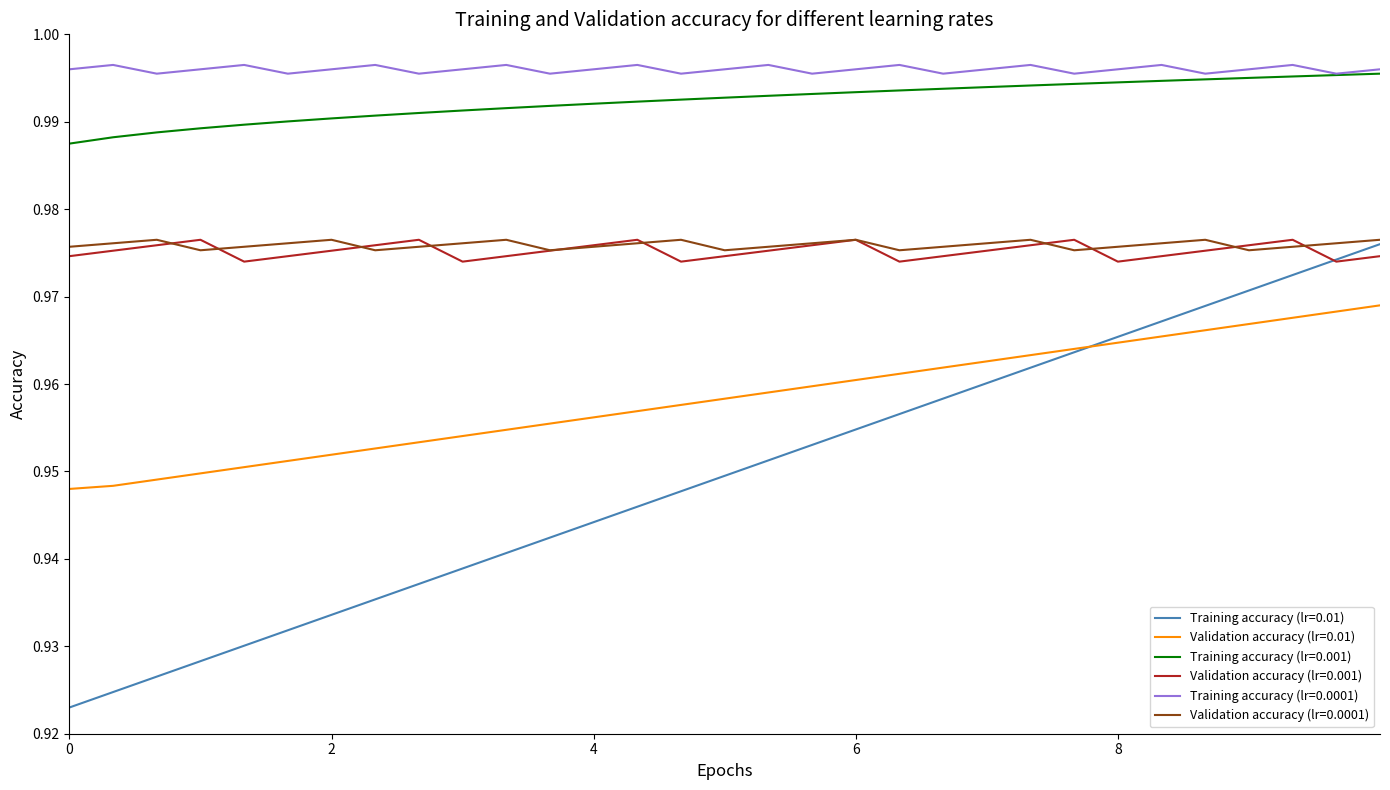

What are all the series names shown in the legend?

Training accuracy (lr=0.01), Validation accuracy (lr=0.01), Training accuracy (lr=0.001), Validation accuracy (lr=0.001), Training accuracy (lr=0.0001), Validation accuracy (lr=0.0001)